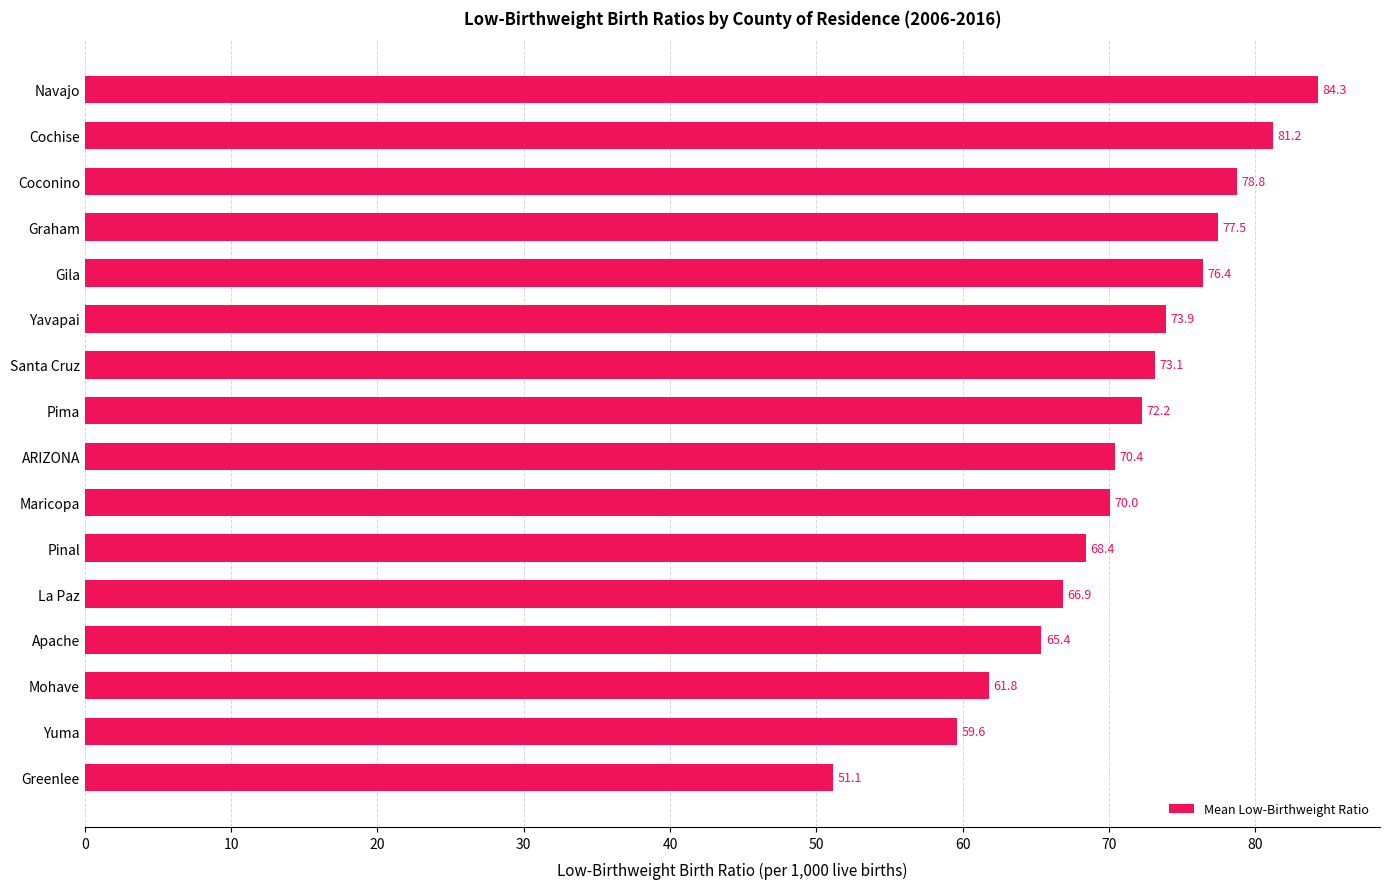

How many data points are less than 72?

8